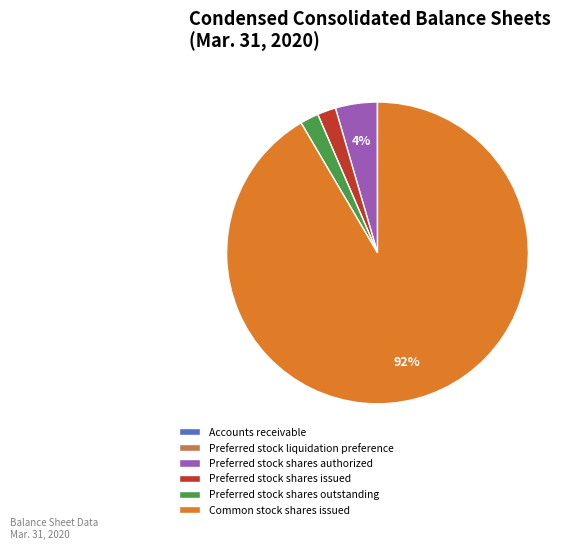

To the nearest percent, what is the average slice percentage?

17%